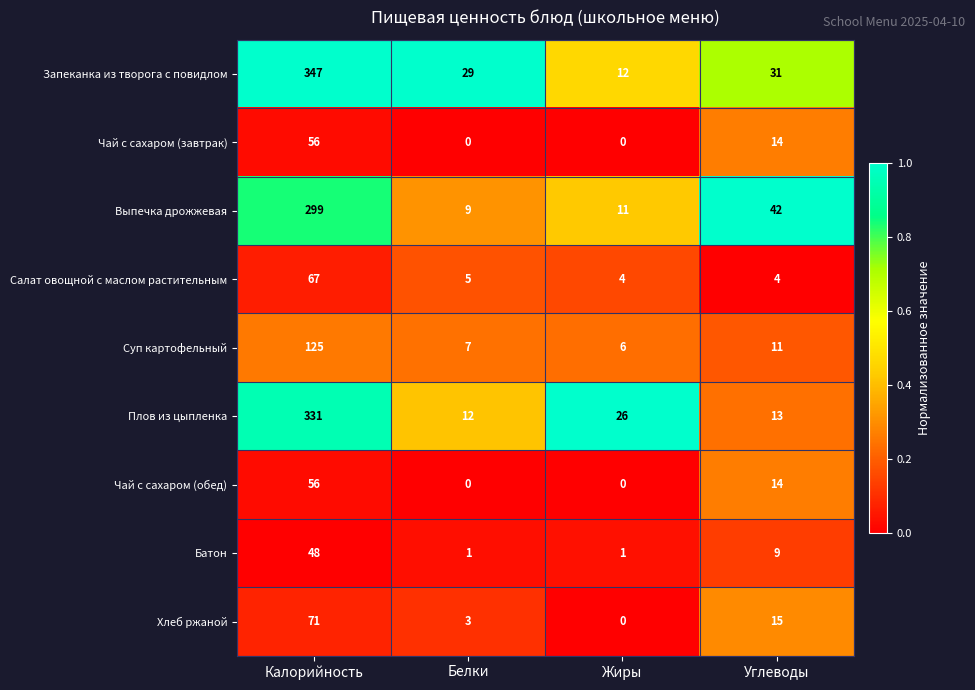

How many distinct data groups are displayed?

9